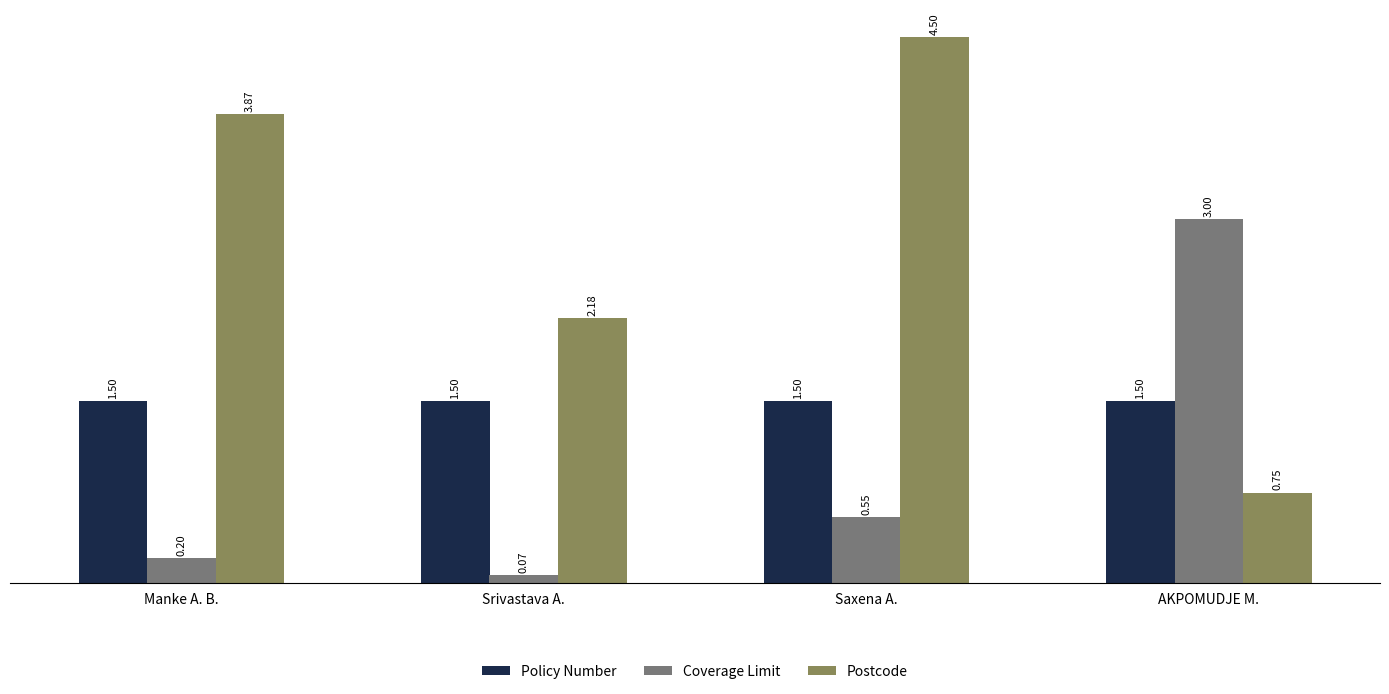

What is the spread (max minus min) of values at Manke A. B.?

3.7